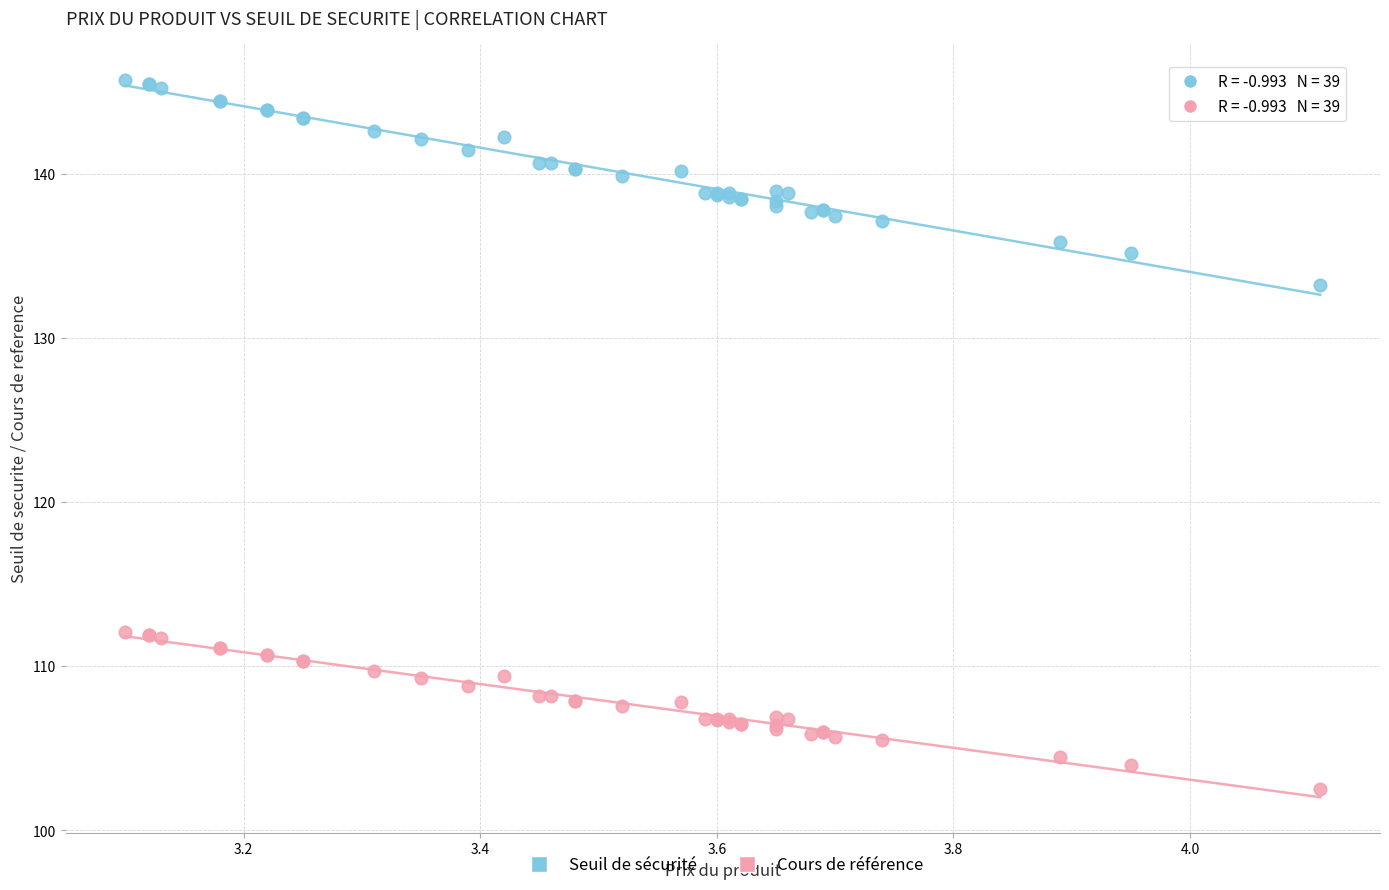

Which series has the largest Y range (max minus min)?

Seuil de sécurité